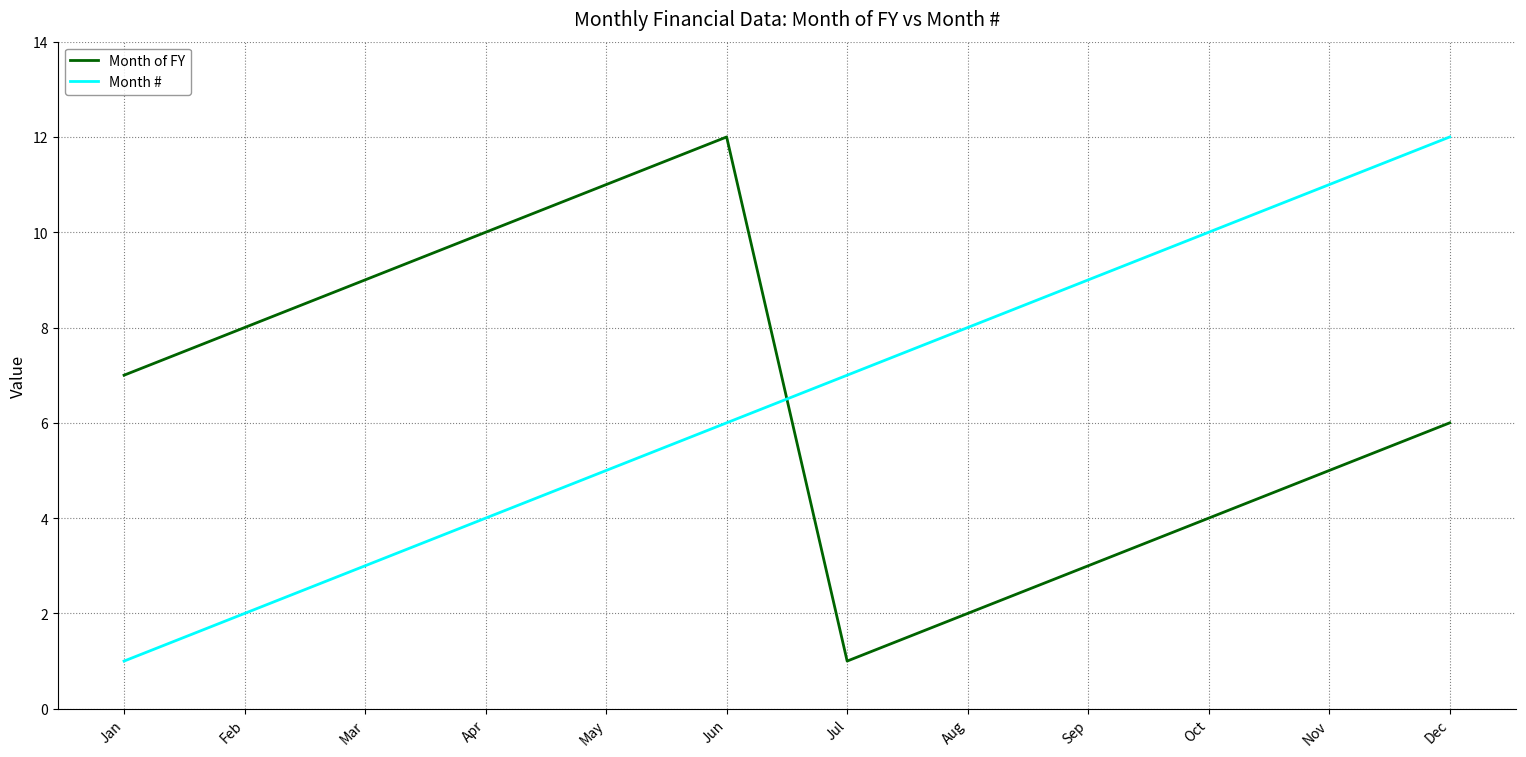

At which label does Month of FY reach its peak?

Jun